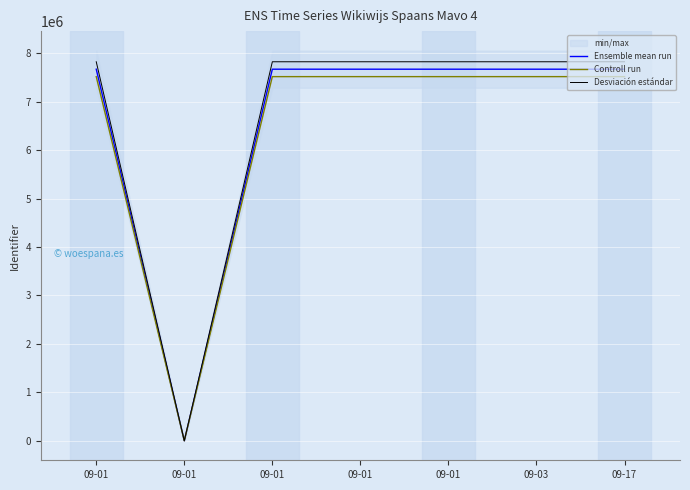

Which has a higher value, 09-01 or 09-17?

09-17